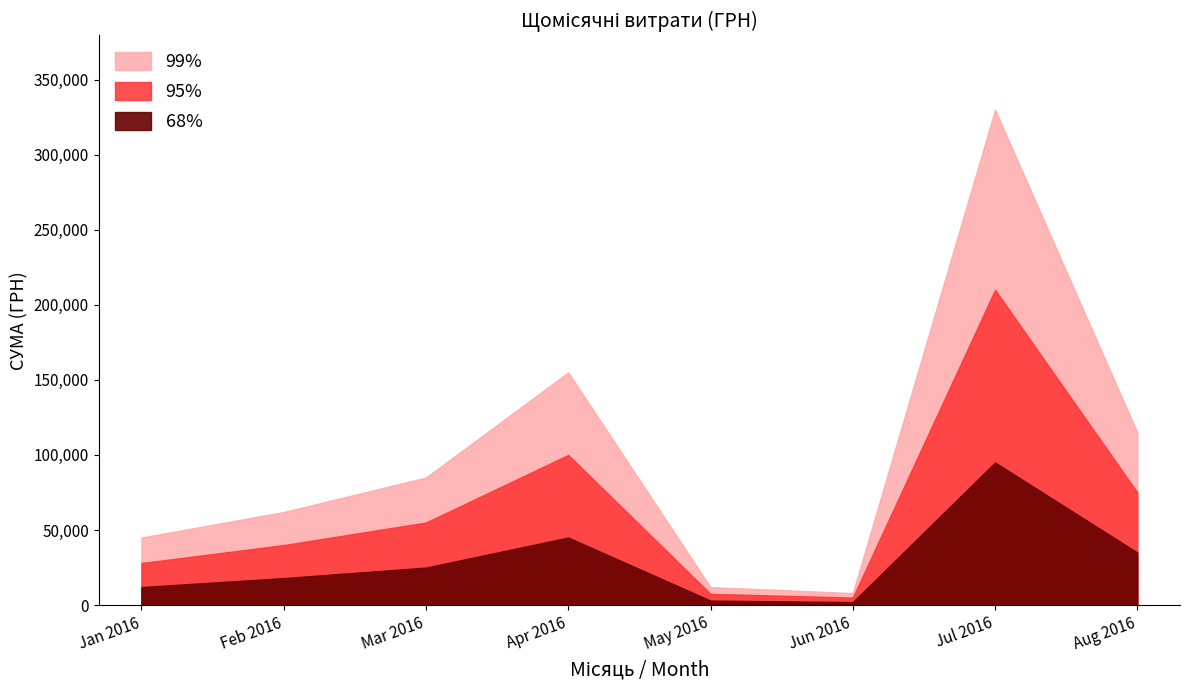

True or false: 99% has more than 2 interior local peaks.

True